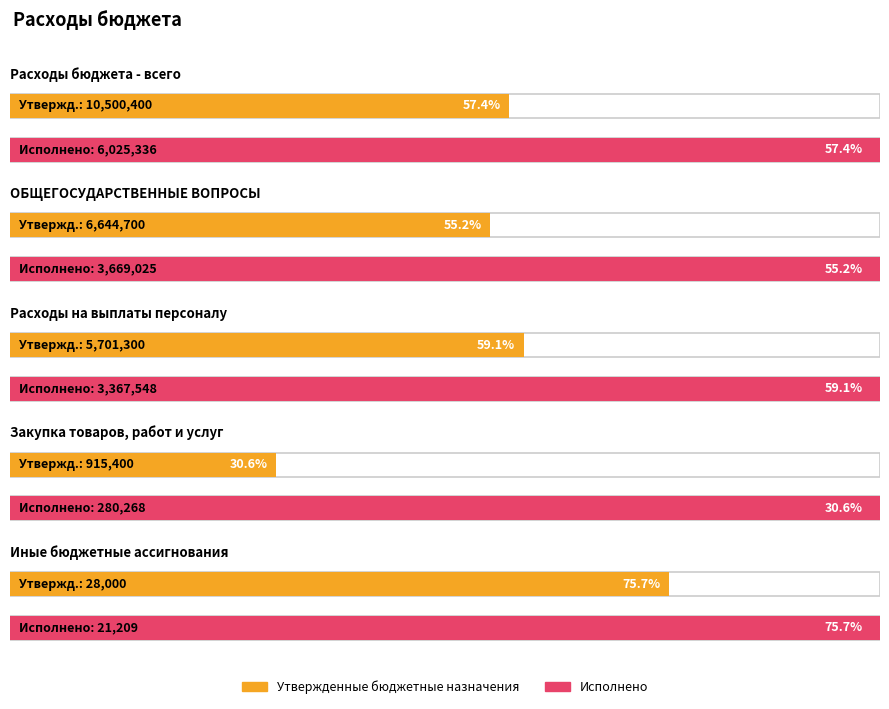

What is the label of the 4th bar from the left?

Закупка товаров, работ и услуг